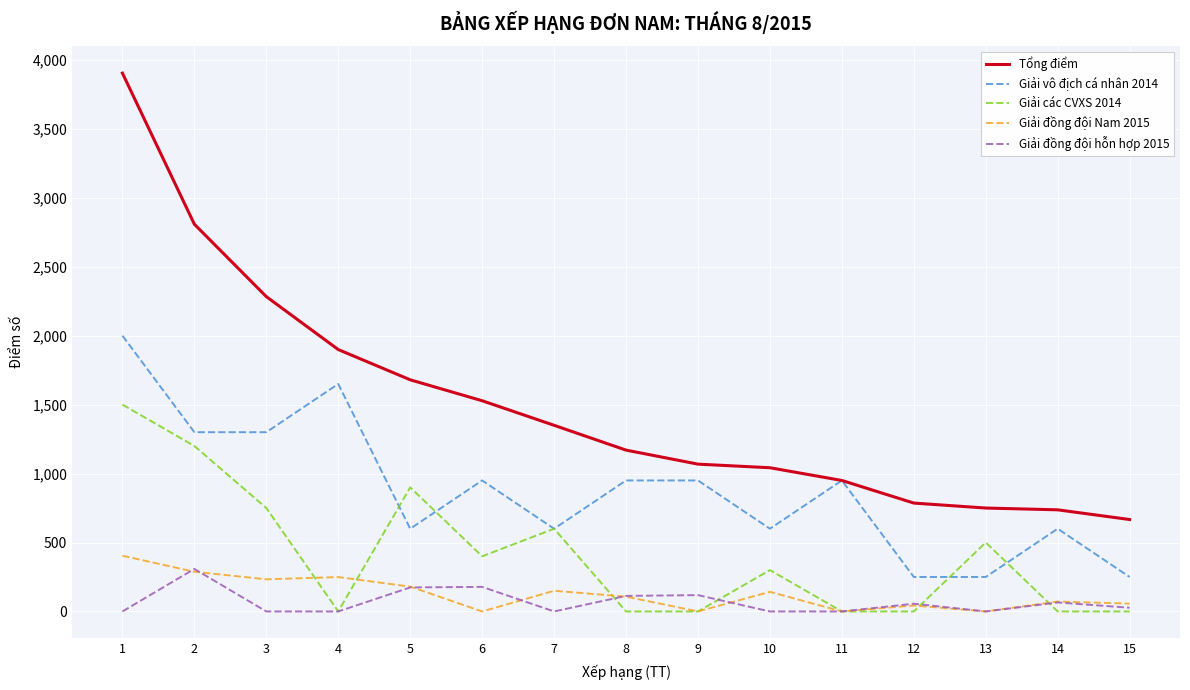

Rank the series by their maximum value, from lowest to highest.

Giải đồng đội hỗn hợp 2015, Giải đồng đội Nam 2015, Giải các CVXS 2014, Giải vô địch cá nhân 2014, Tổng điểm